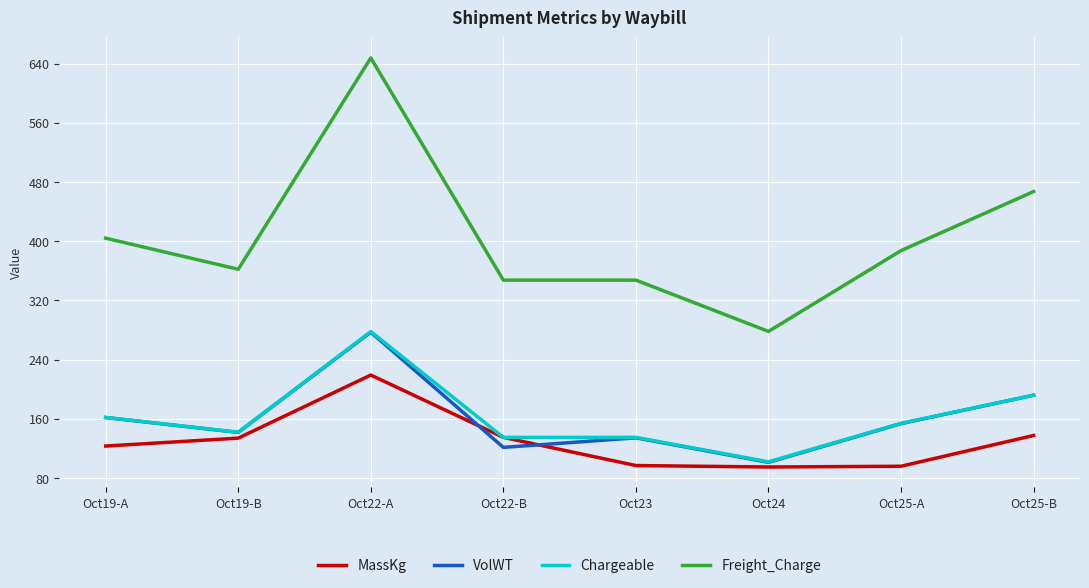

What is the average value of the Chargeable series?

162.5